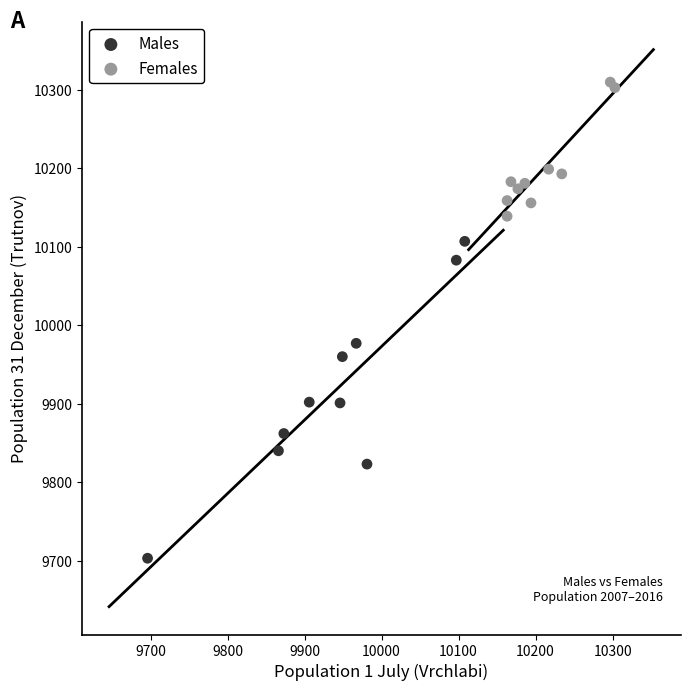

Which series has the largest Y range (max minus min)?

Males